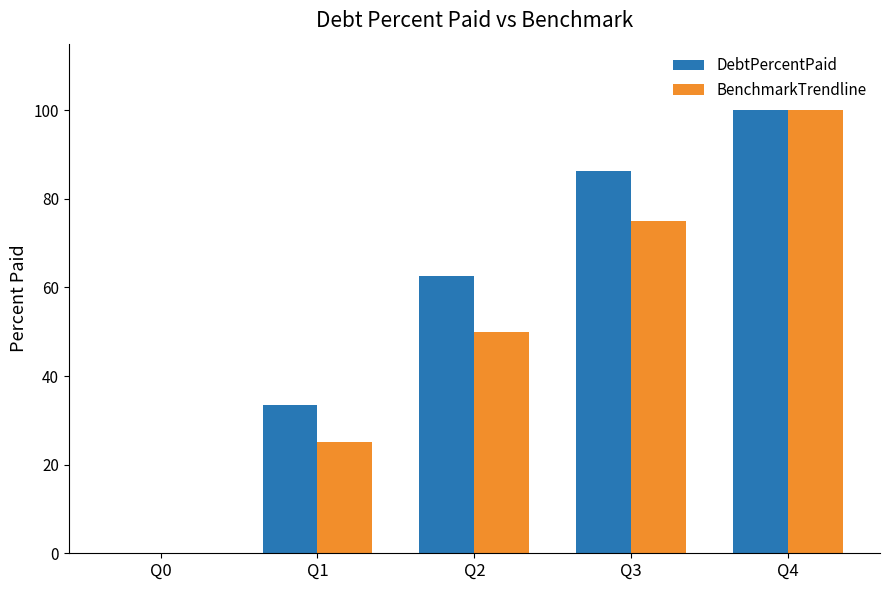

The value of DebtPercentPaid at Q1 is 47.7. True or false?

False